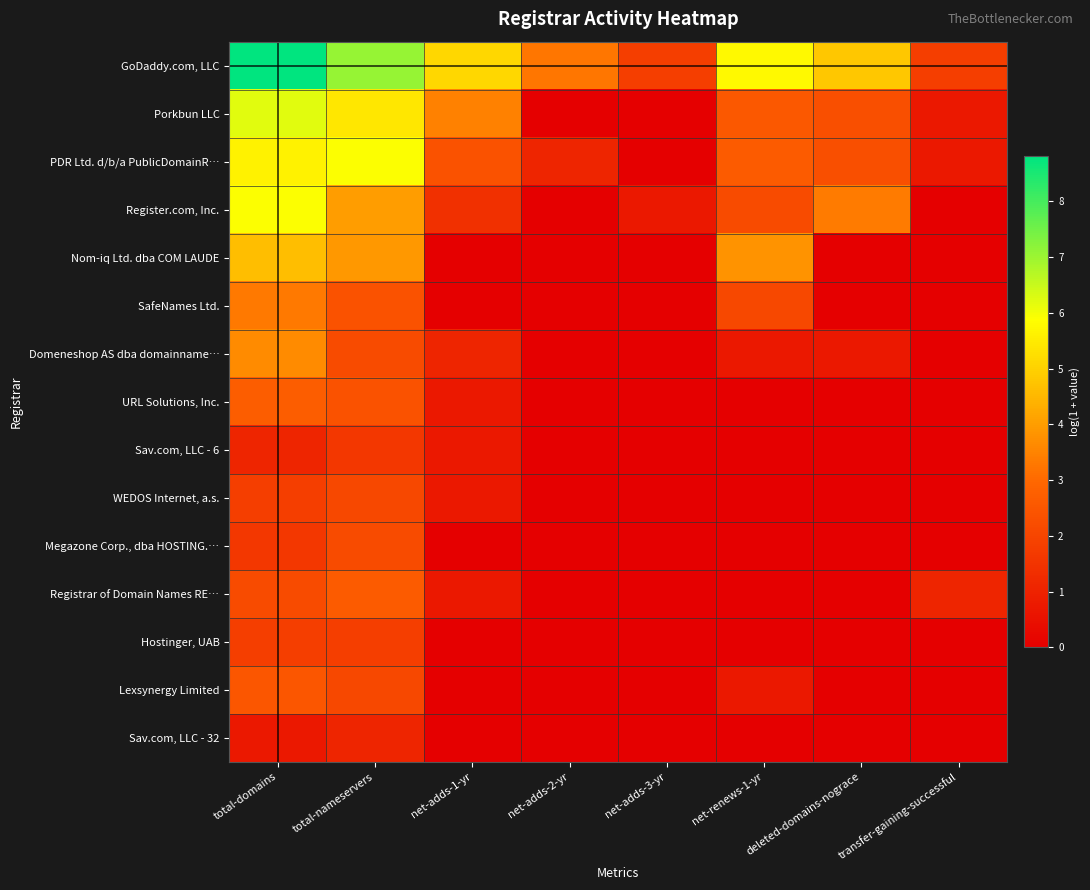

Between net-adds-2-yr and total-domains, which is larger?

total-domains